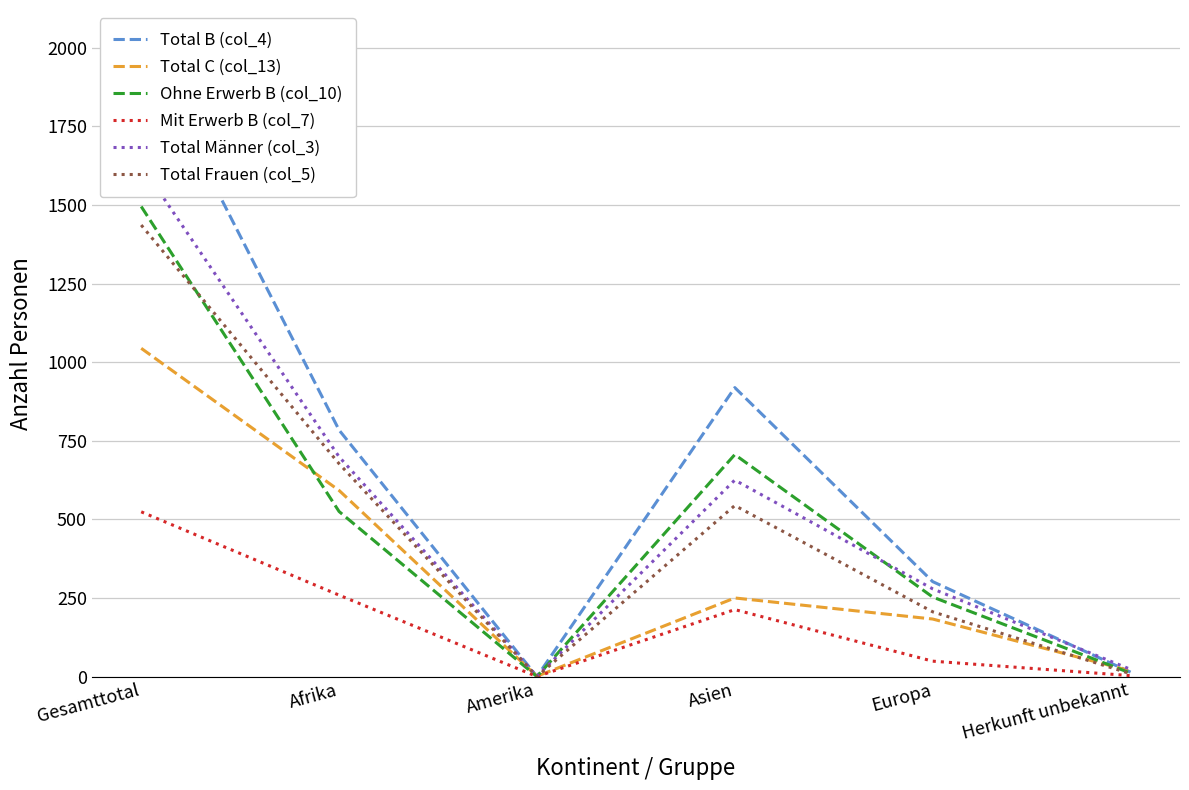

List the series in order of their peak value, highest first.

Total B (col_4), Total Männer (col_3), Ohne Erwerb B (col_10), Total Frauen (col_5), Total C (col_13), Mit Erwerb B (col_7)